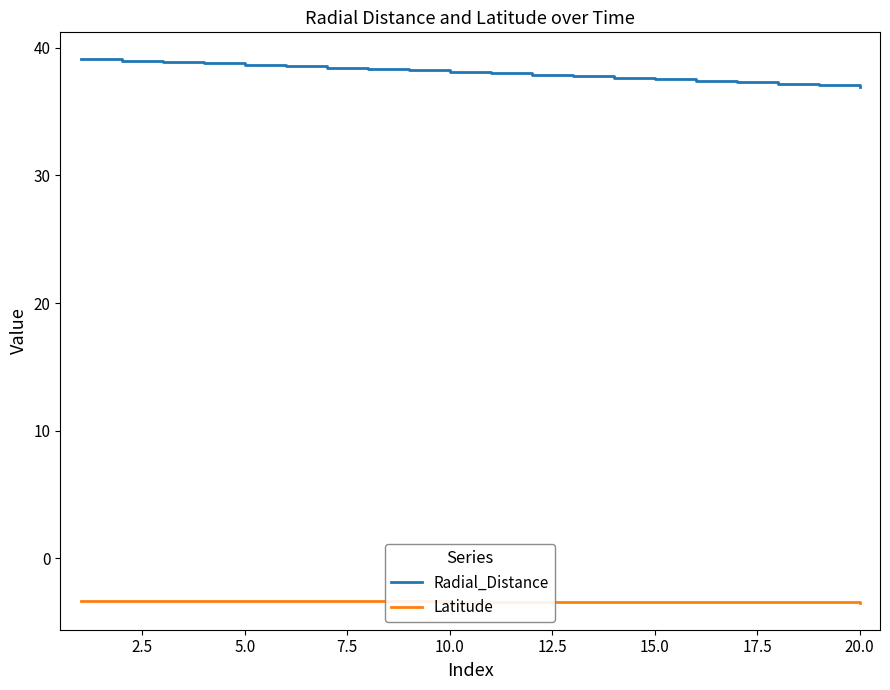

True or false: Latitude and Radial_Distance cross at least once.

False